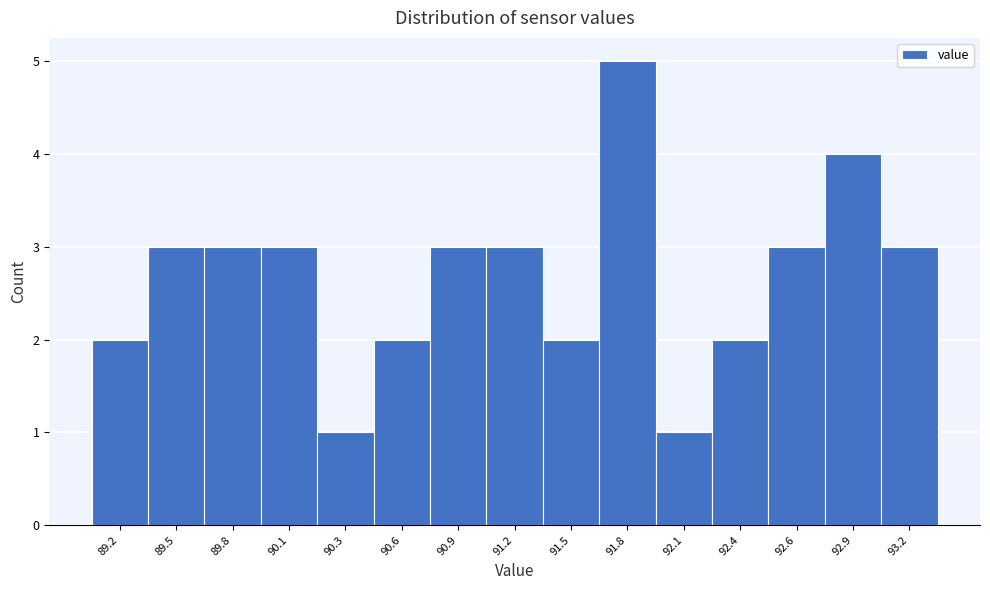

Reading left to right, transcribe all the data shown in this chart.

2	3	3	3	1	2	3	3	2	5	1	2	3	4	3